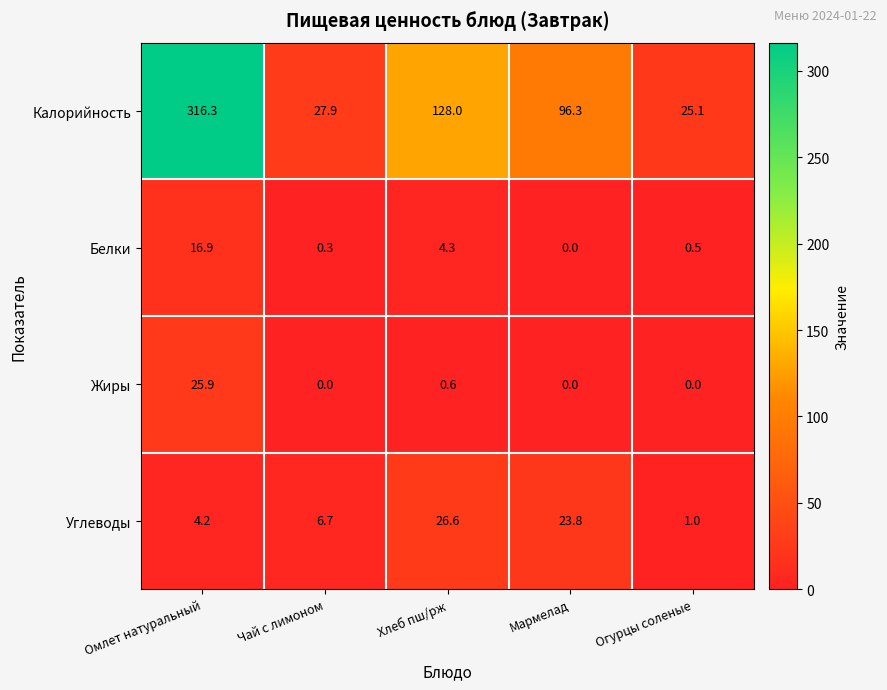

Is it true that Белки equals 0.5 at Огурцы соленые?

True